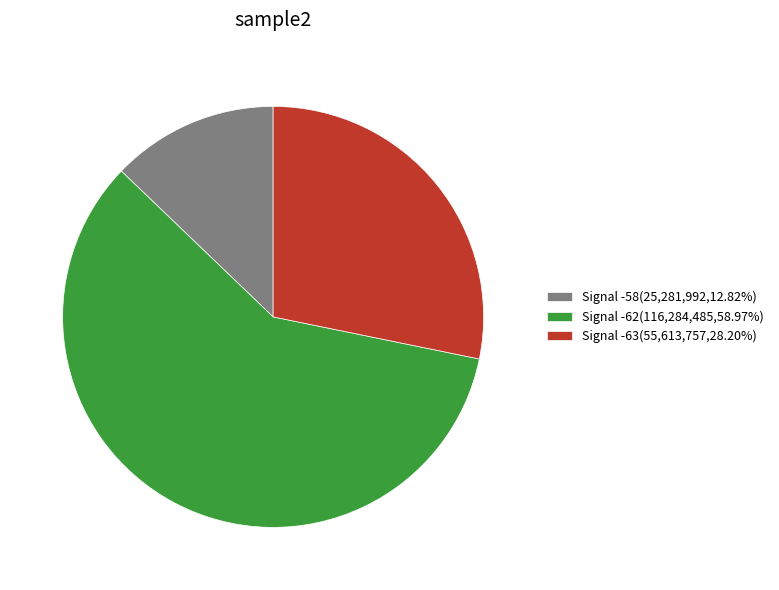

Approximately how many times larger is the value at Signal -58(25,281,992,12.82%) compared to Signal -63(55,613,757,28.20%)?

0.5